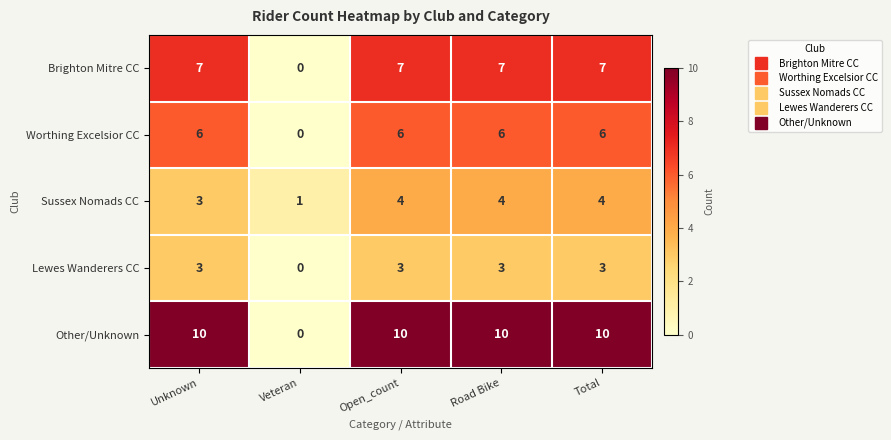

How many data points does each series have?

5